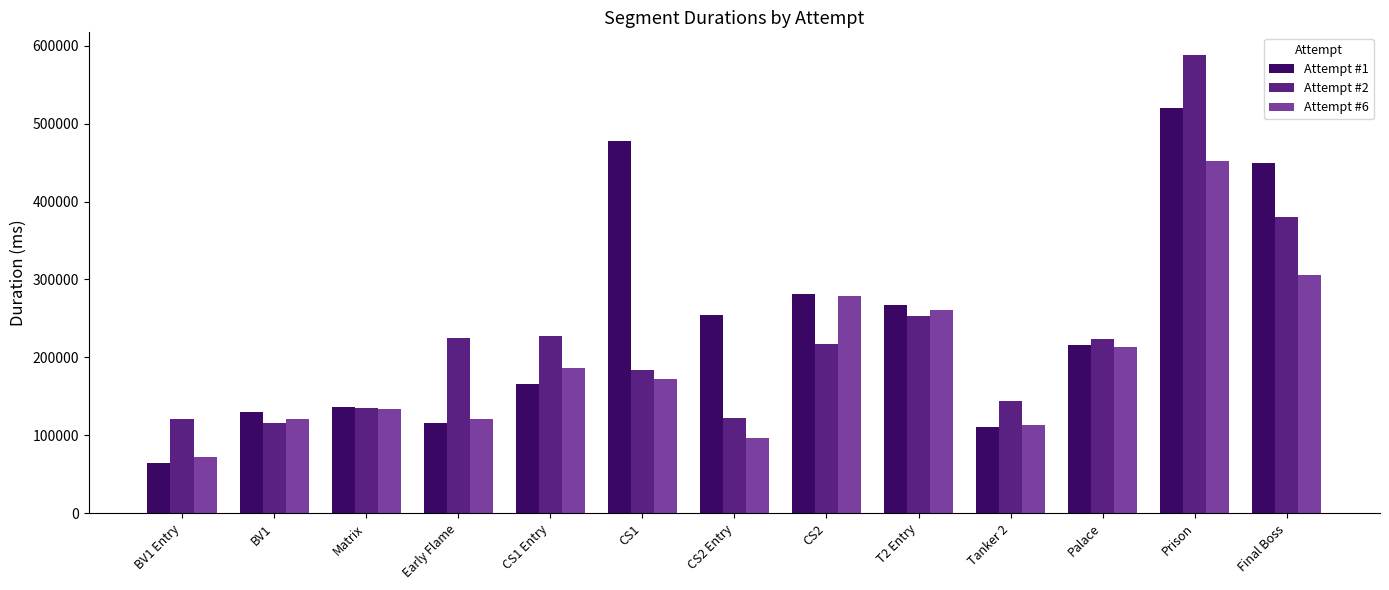

True or false: Attempt #6 has a value of 133246 at Matrix.

True